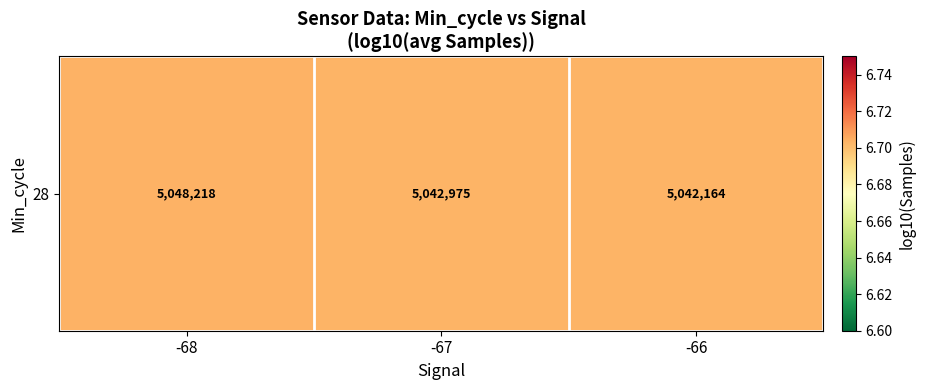

What is the minimum value shown in the chart?

6.7